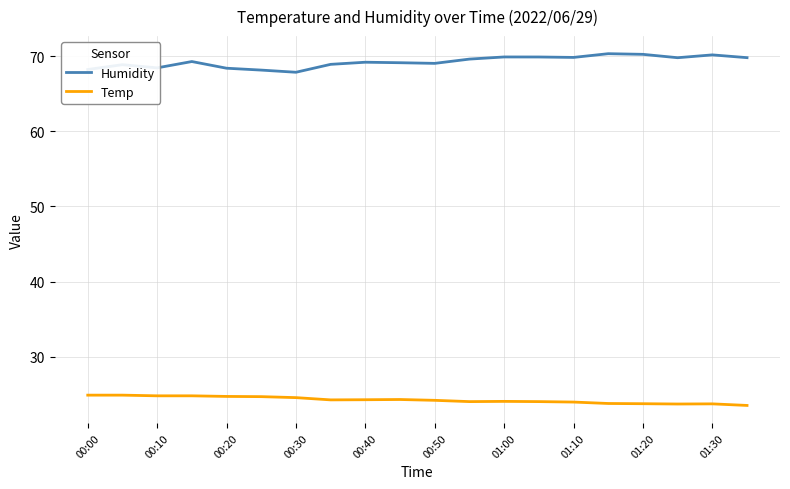

Which series has the widest spread of values?

Humidity